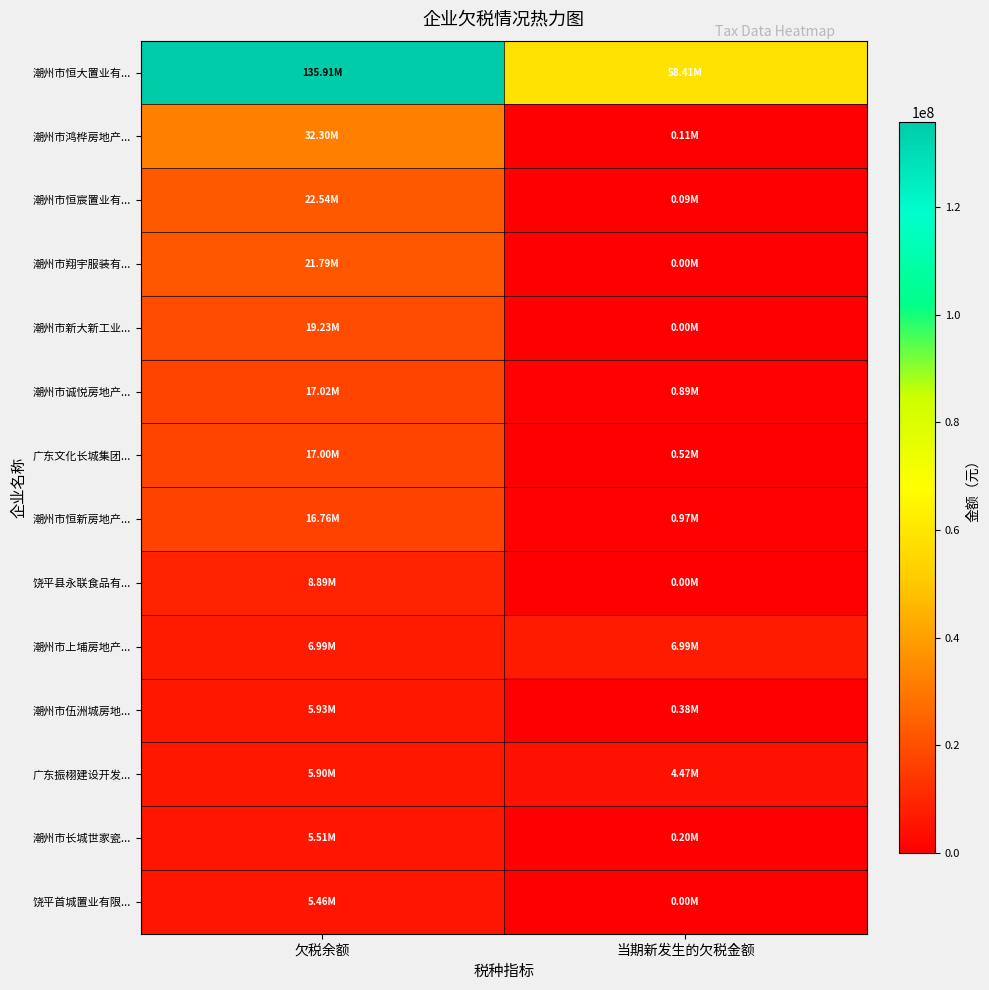

What is the greatest value displayed?

135905614.8